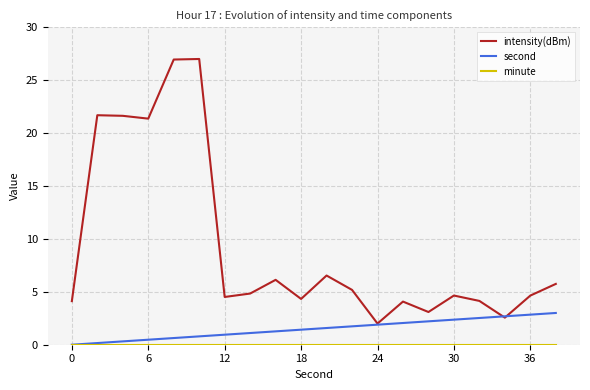

What is the maximum value shown in the chart?

27.0